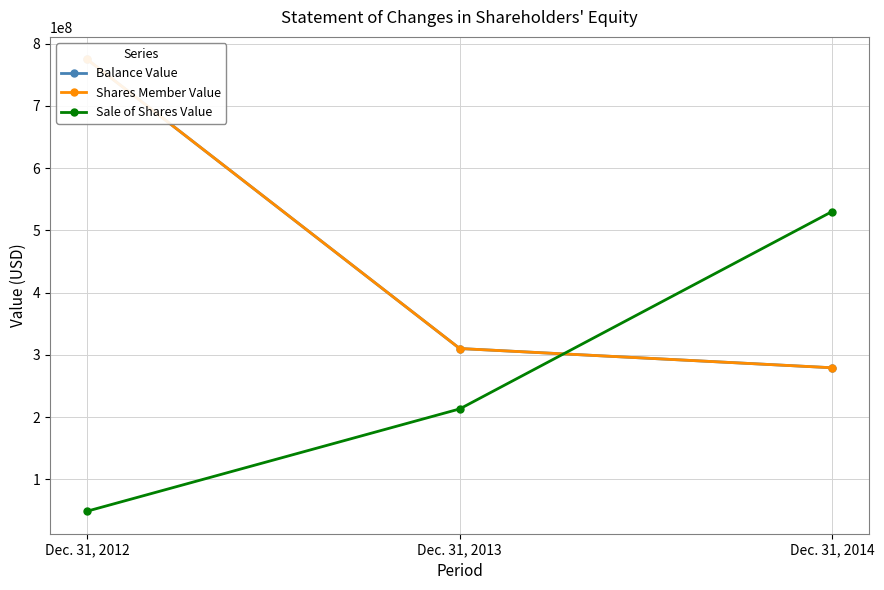

What is the difference between the maximum and second lowest values in the Shares Member Value series?

464317979